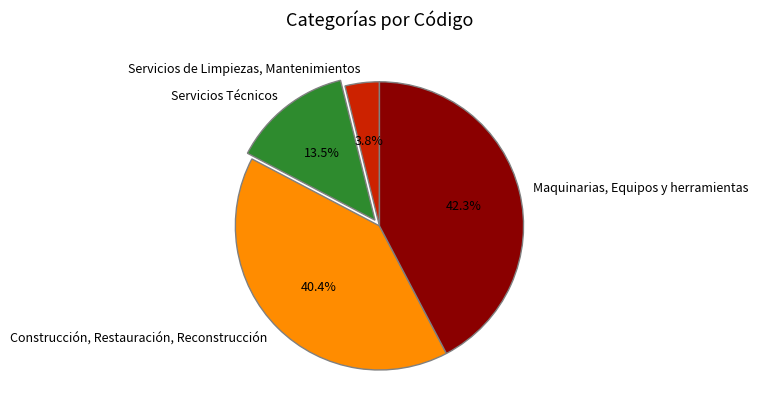

Rank the categories by value from highest to lowest.

Maquinarias, Equipos y herramientas, Construcción, Restauración, Reconstrucción, Servicios Técnicos, Servicios de Limpiezas, Mantenimientos